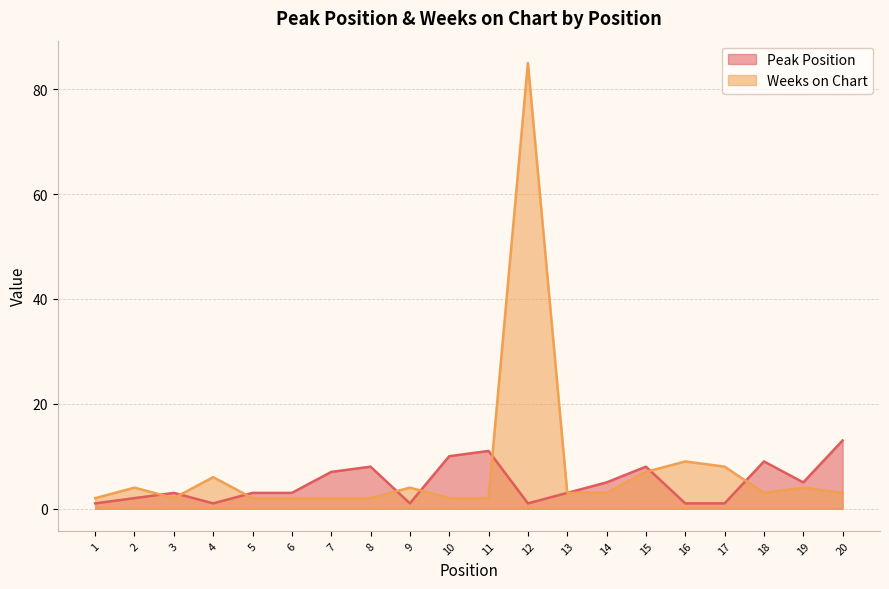

Is it true that Peak Position equals 11 at 11?

True